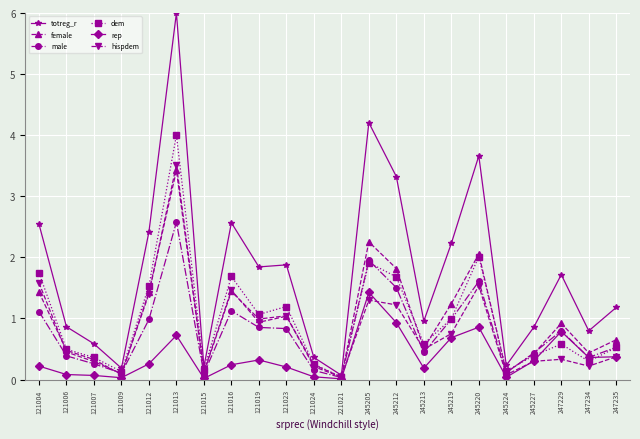

What are all the series names shown in the legend?

totreg_r, female, male, dem, rep, hispdem